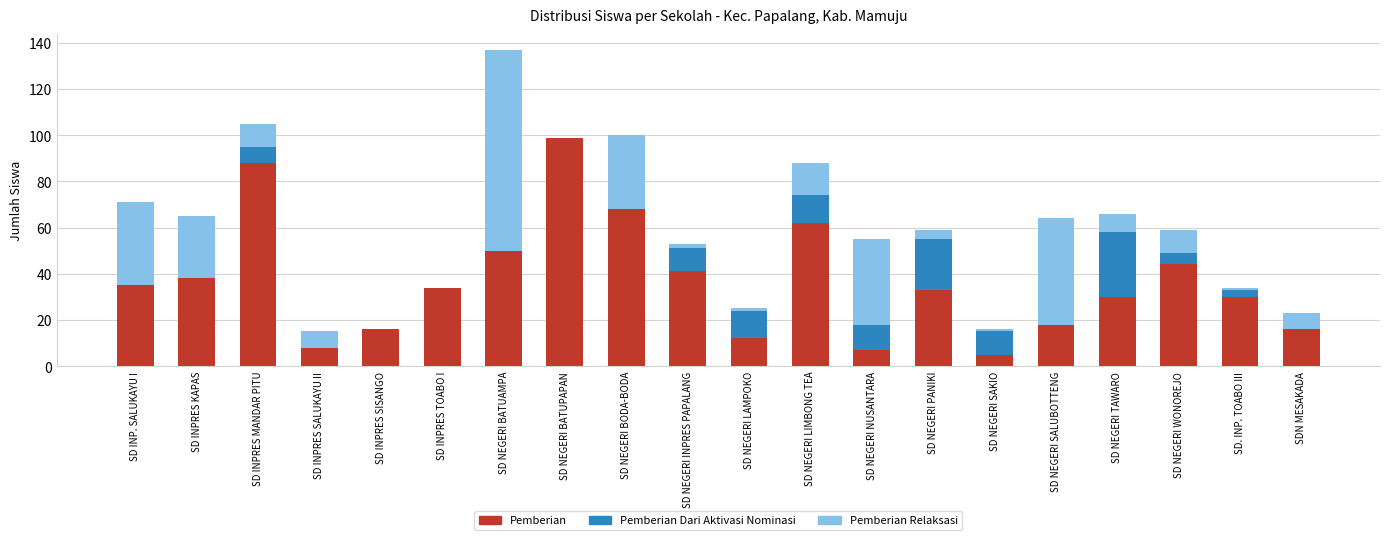

What is the total value across all series at SDN MESAKADA?

23